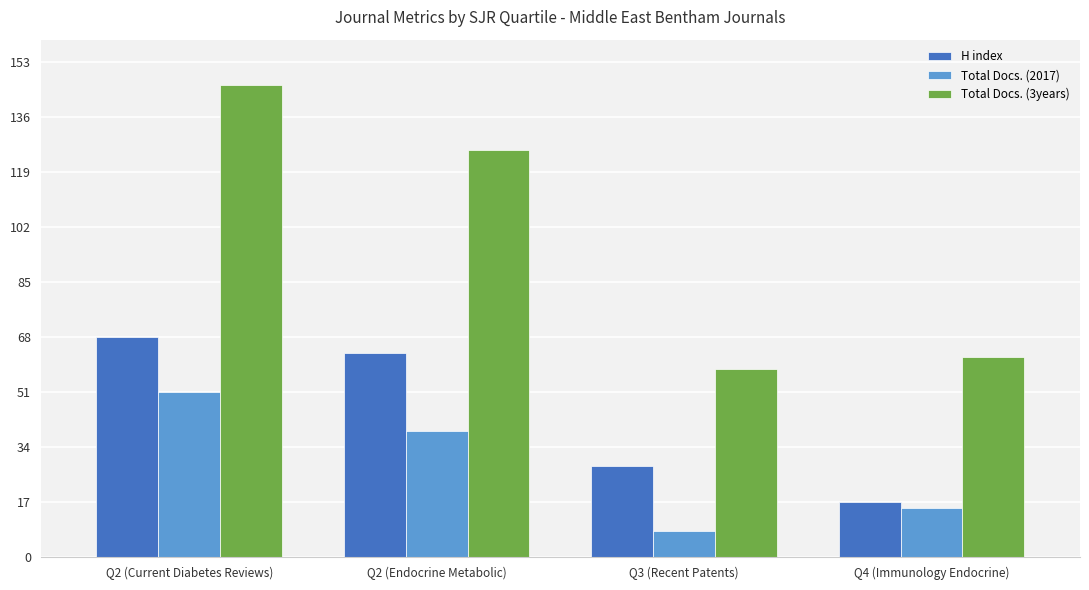

What position from the left is Q4 (Immunology Endocrine)?

4